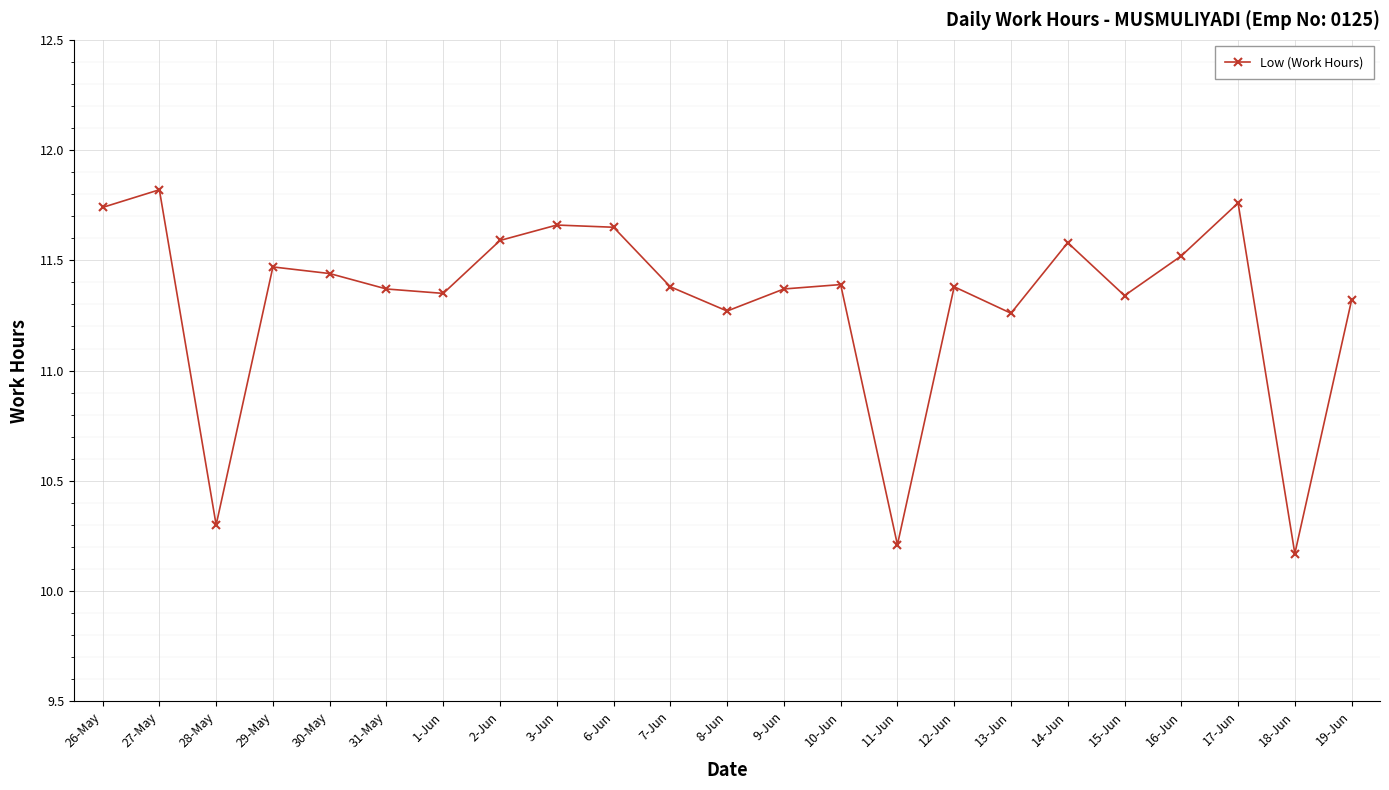

True or false: the data shows 3.7 at 13-Jun.

False